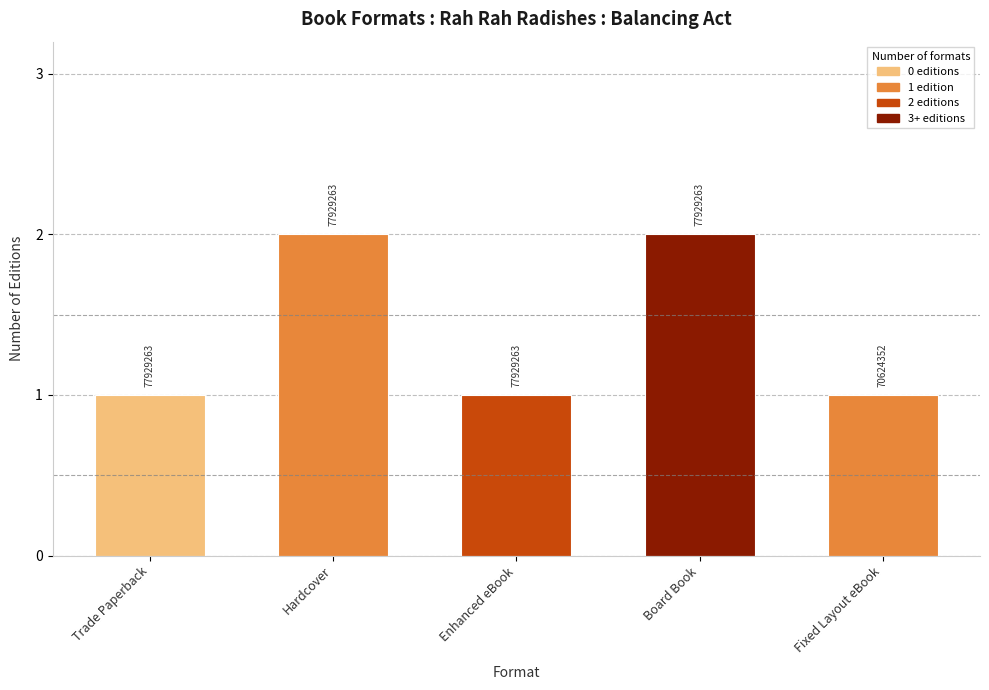

How many bars are there in total?

5